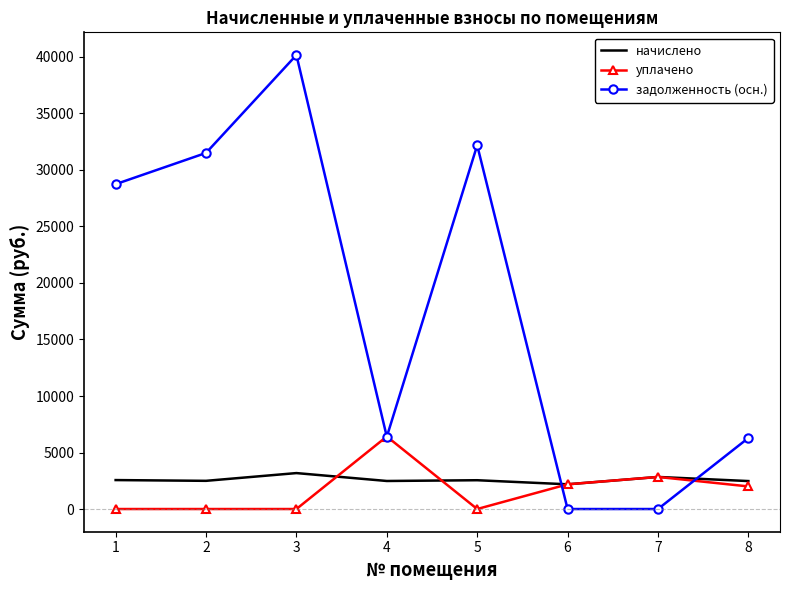

Where does the начислено series first go above 2547?

1